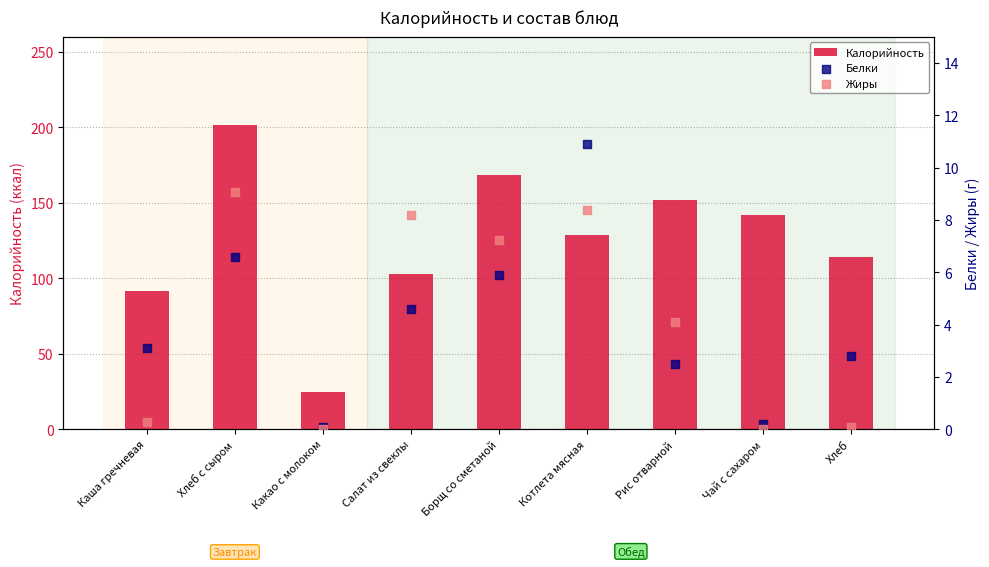

Which series contains the highest Y value?

Калорийность